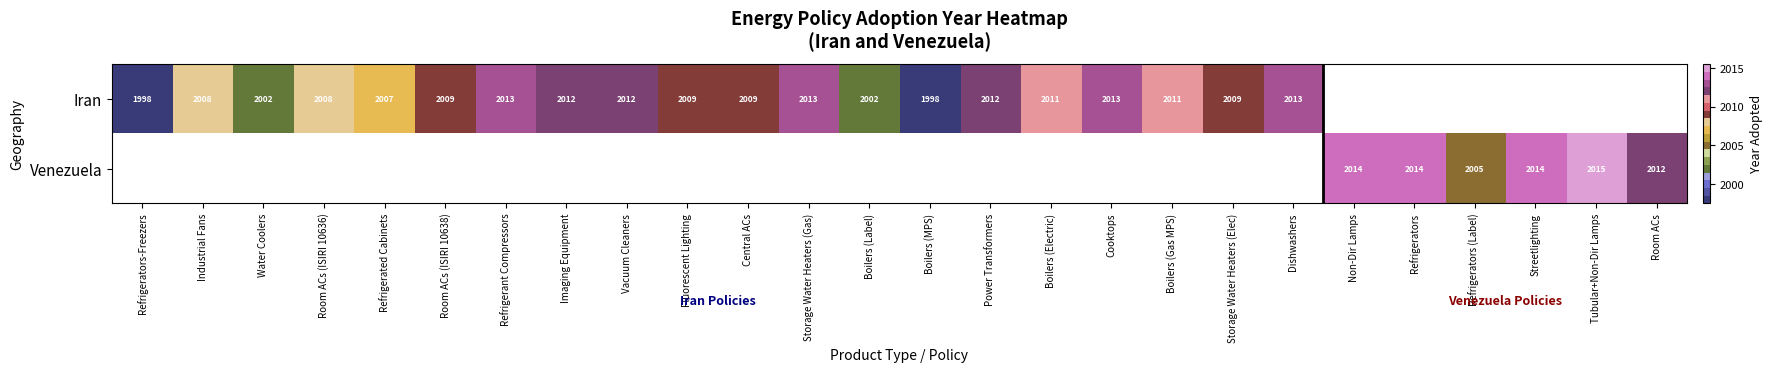

Which has a higher value, Storage Water Heaters (Elec) or Vacuum Cleaners?

Vacuum Cleaners